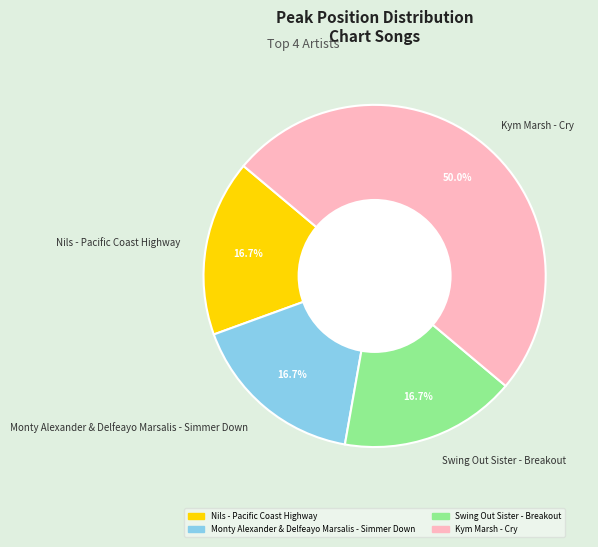

Count the number of slices in the pie.

4